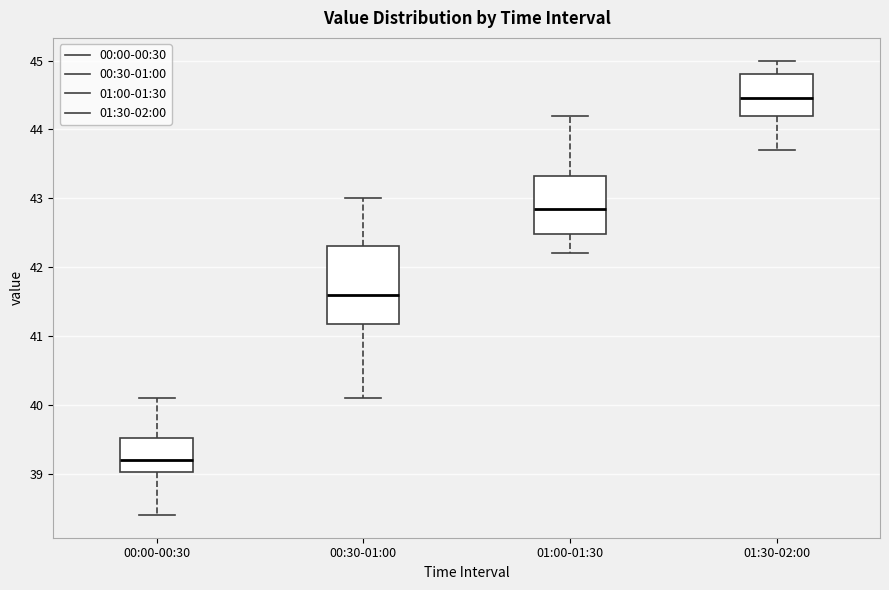

Reading left to right, transcribe this box plot: for each box, give where its median line is, the range the box spans, and where its two whiskers end, as read against the y-axis. The values are not printed on the chart, so give them approximately, as read against the axis.

00:00-00:30: median 39.2, box 39.0 to 39.5, whiskers 38.4 to 40.1
00:30-01:00: median 41.6, box 41.2 to 42.3, whiskers 40.1 to 43.0
01:00-01:30: median 42.9, box 42.5 to 43.3, whiskers 42.2 to 44.2
01:30-02:00: median 44.5, box 44.2 to 44.8, whiskers 43.7 to 45.0